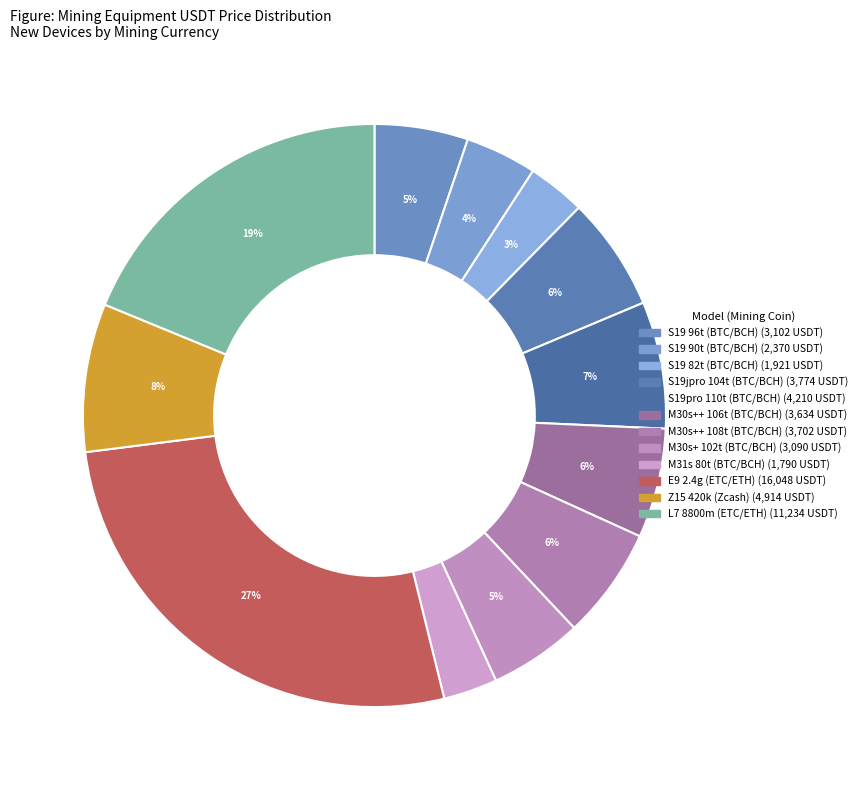

Count the number of slices in the pie.

12